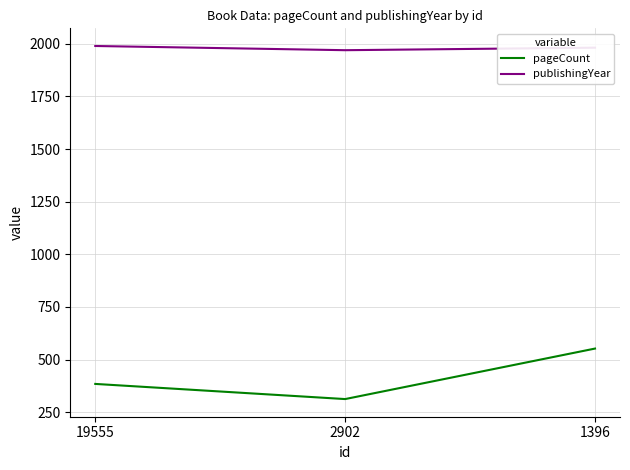

List the series in order of their overall mean, lowest first.

pageCount, publishingYear